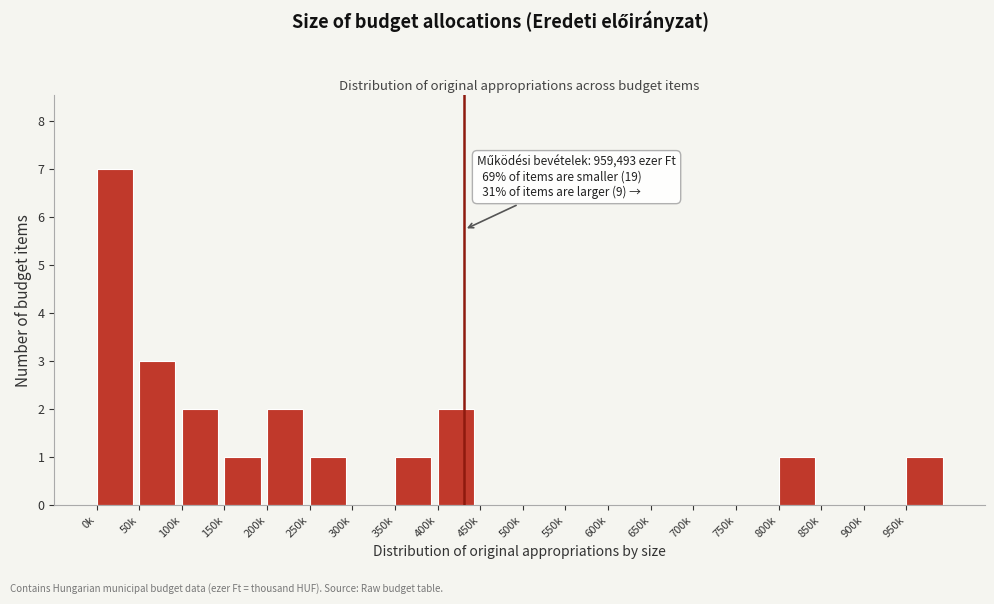

Reading left to right, extract all data points from this chart.

0k=7	50k=3	100k=2	150k=1	200k=2	250k=1	300k=0	350k=1	400k=2	450k=0	500k=0	550k=0	600k=0	650k=0	700k=0	750k=0	800k=1	850k=0	900k=0	950k=1